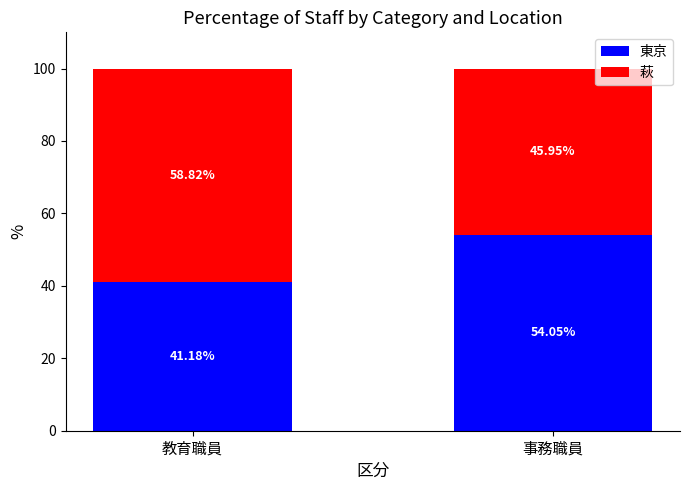

Which category has the highest value in the 東京 series?

事務職員